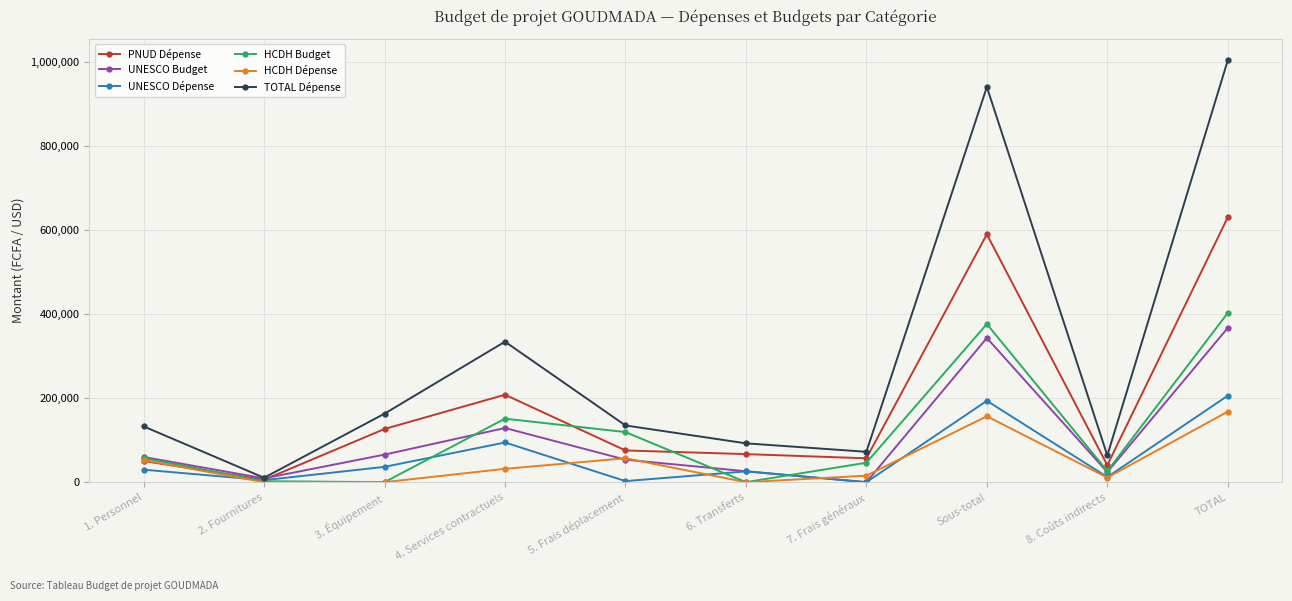

At which category is the sum across all series the highest?

TOTAL